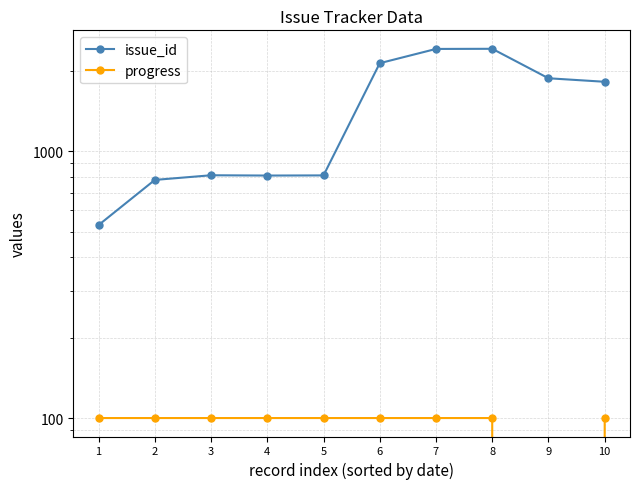

How many interior local valleys does the progress series have?

1